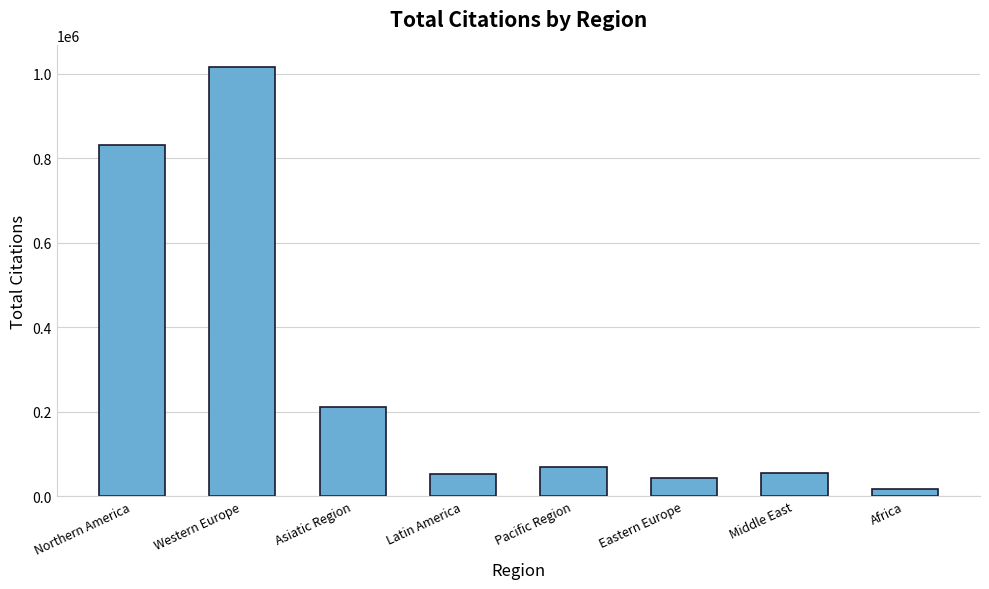

At which label does the data first exceed 68896?

Northern America